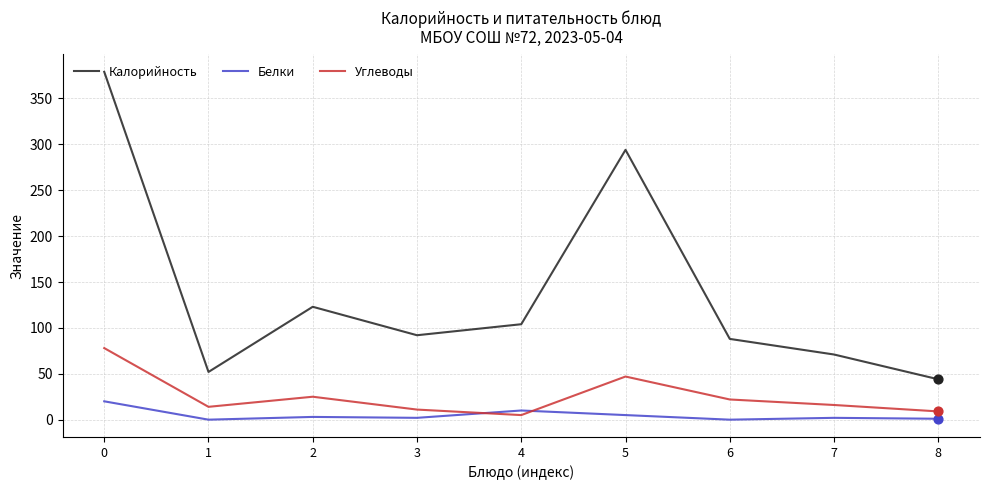

Which series has the widest spread of values?

Калорийность